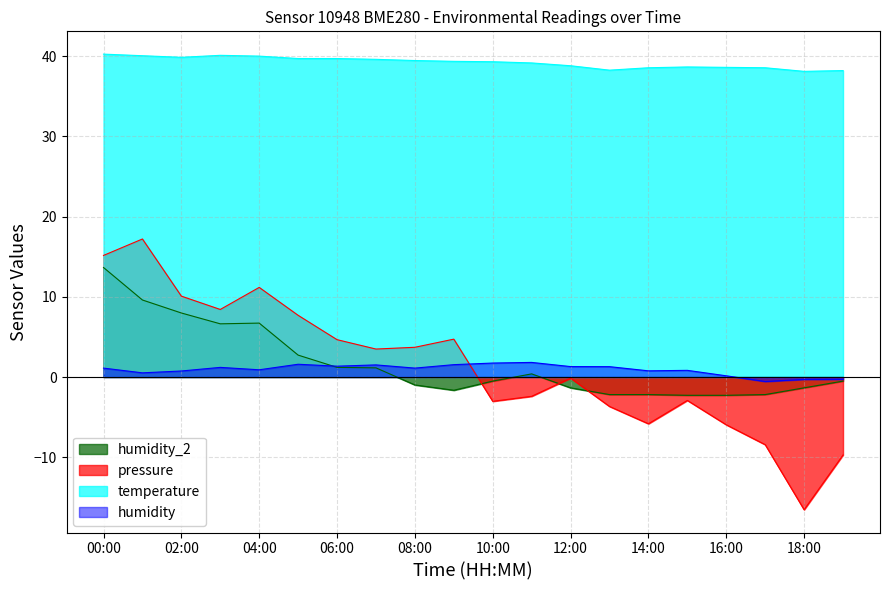

Which category has the lowest value in the humidity series?

17:00